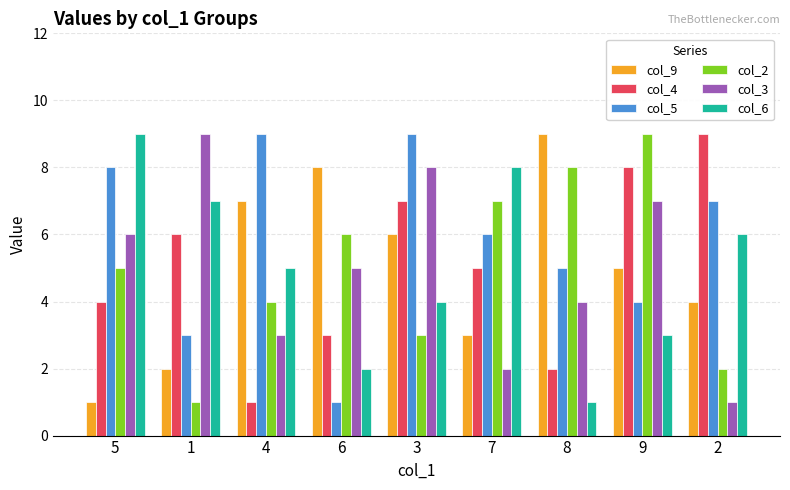

How many bars are there in total?

54